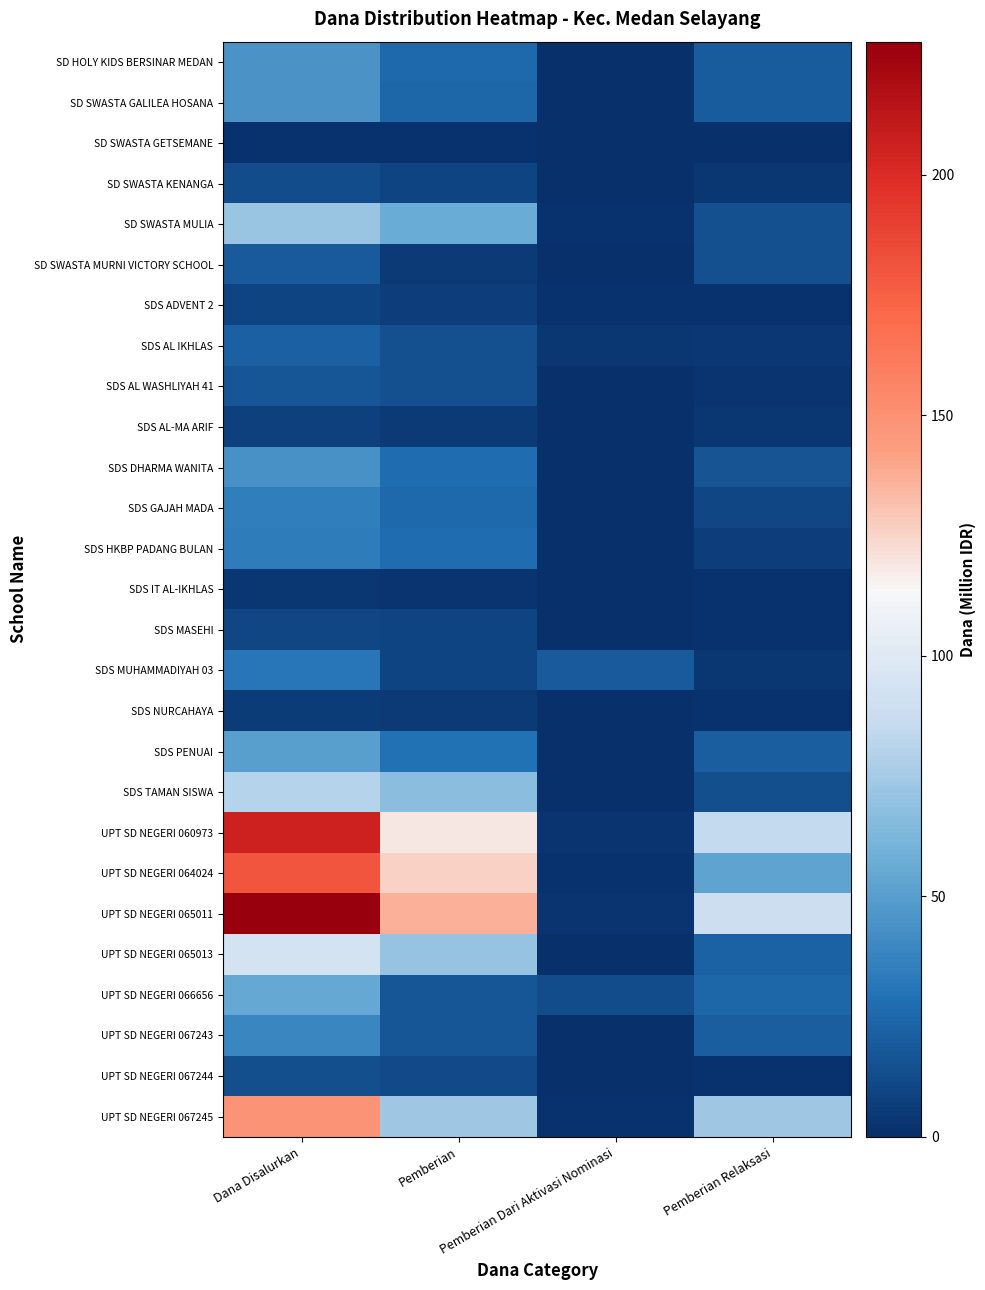

What is the difference between the highest and lowest values at Pemberian Relaksasi?

89.5